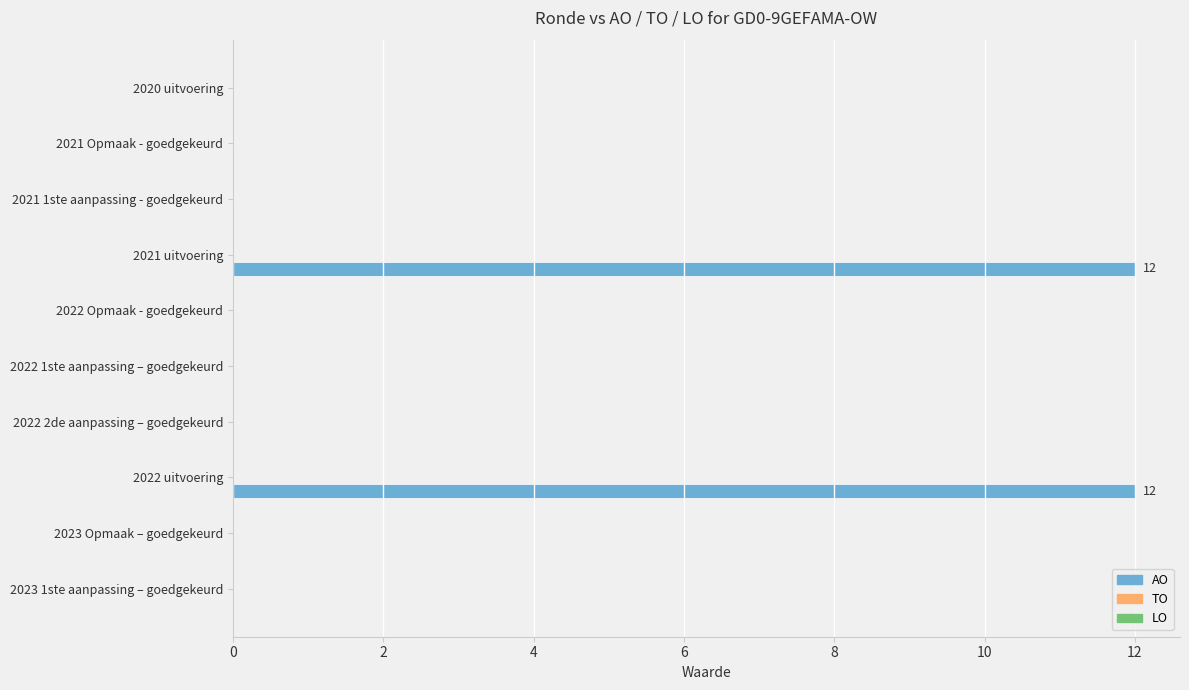

What is the sum of the values at 2022 uitvoering and 2021 uitvoering?

24